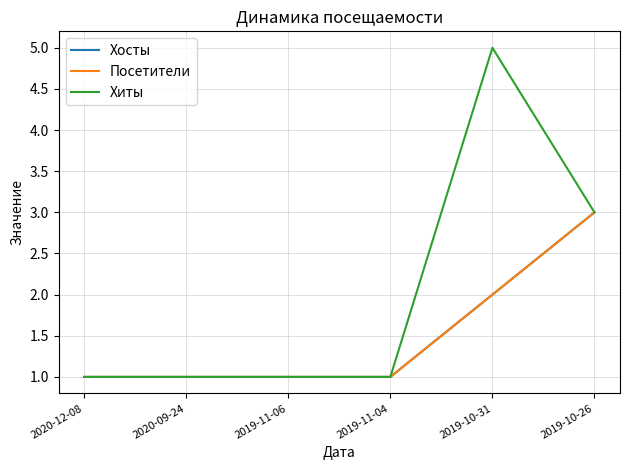

Does the chart have visible grid lines?

Yes